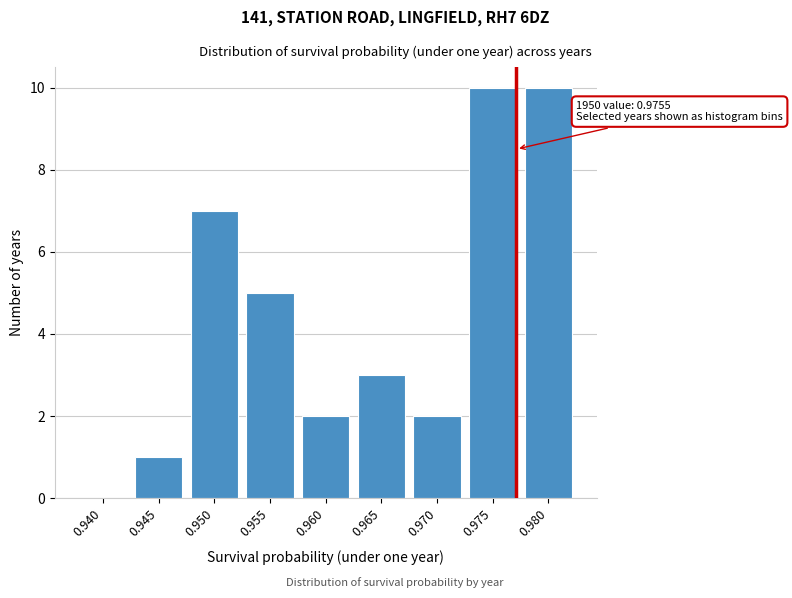

Reading left to right, what are all the values shown in this chart?

0.940=0	0.945=1	0.950=7	0.955=5	0.960=2	0.965=3	0.970=2	0.975=10	0.980=10